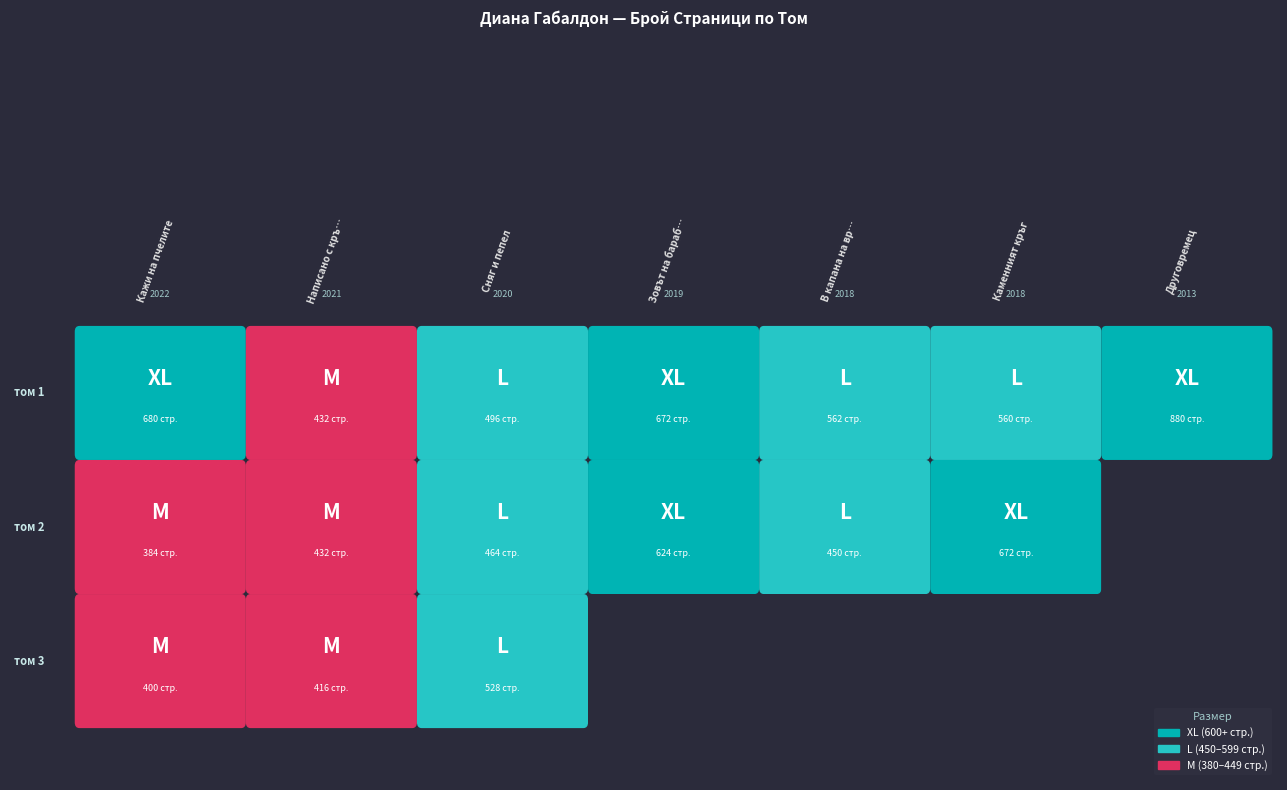

Rank the series at Каменният кръг from highest to lowest value.

том 2, том 1, том 3